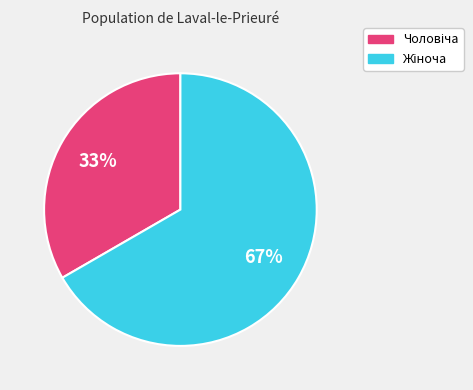

How many slices are in this pie chart?

2